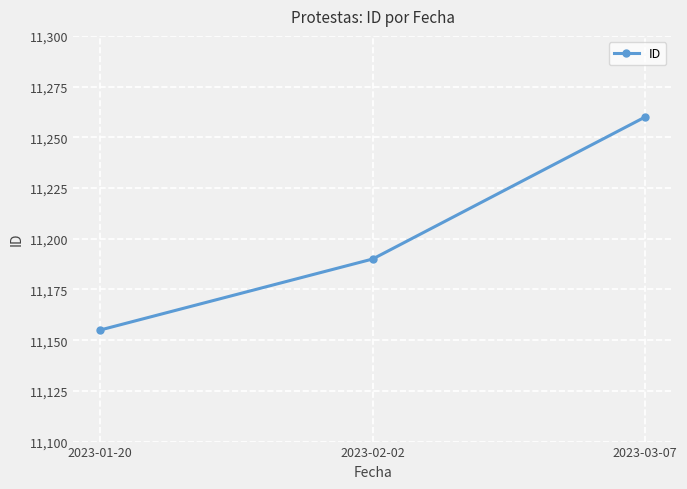

What is the difference between the values at 2023-01-20 and 2023-03-07?

105